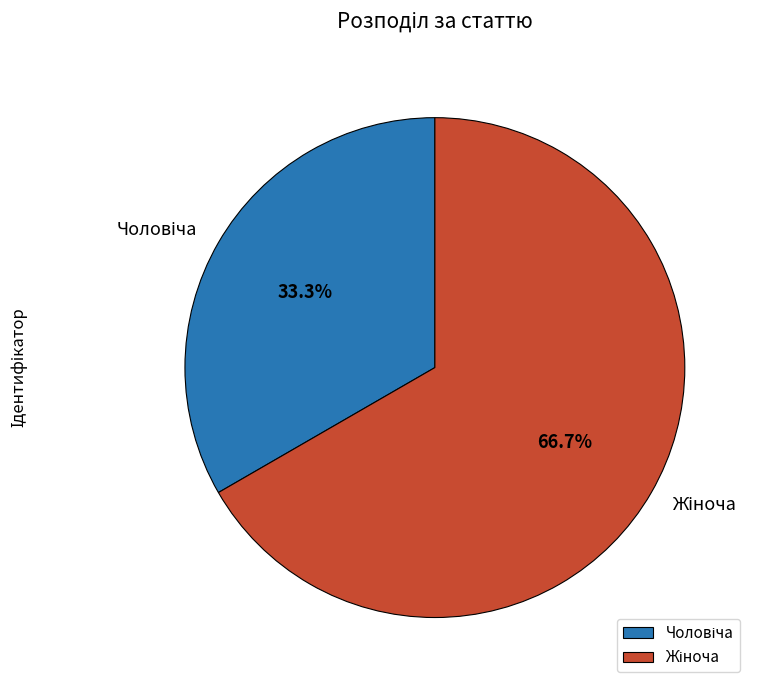

Is there a majority slice in this chart?

Yes